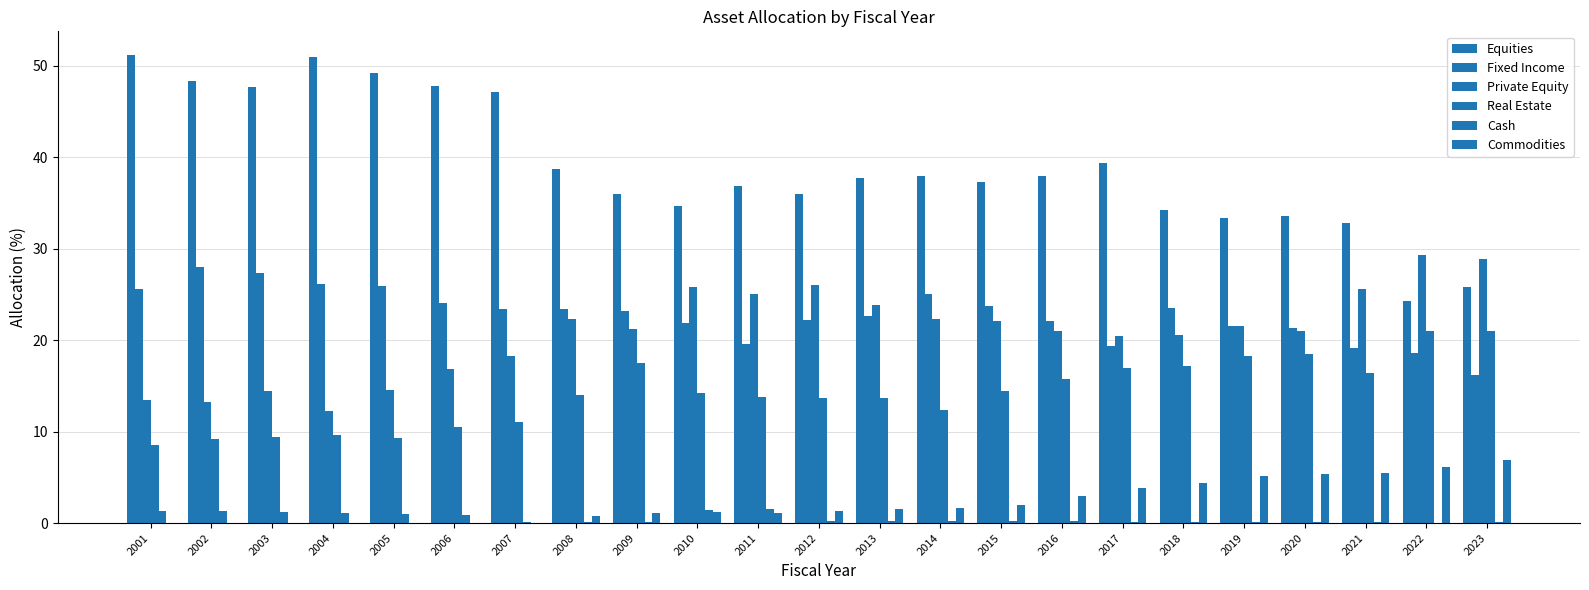

Count the number of data series in this chart.

6